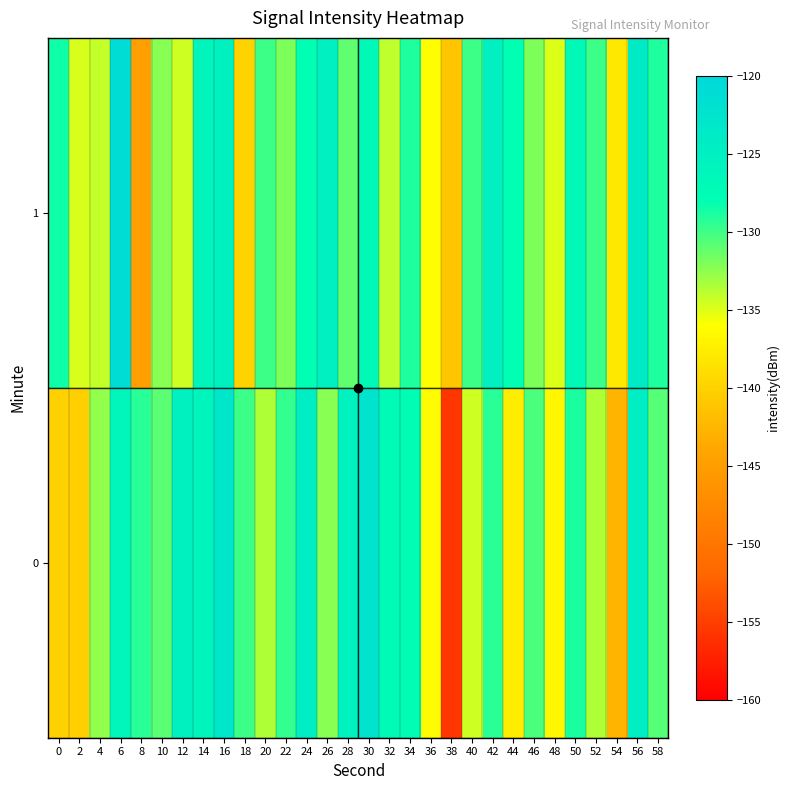

At which category is the sum across all series the highest?

6